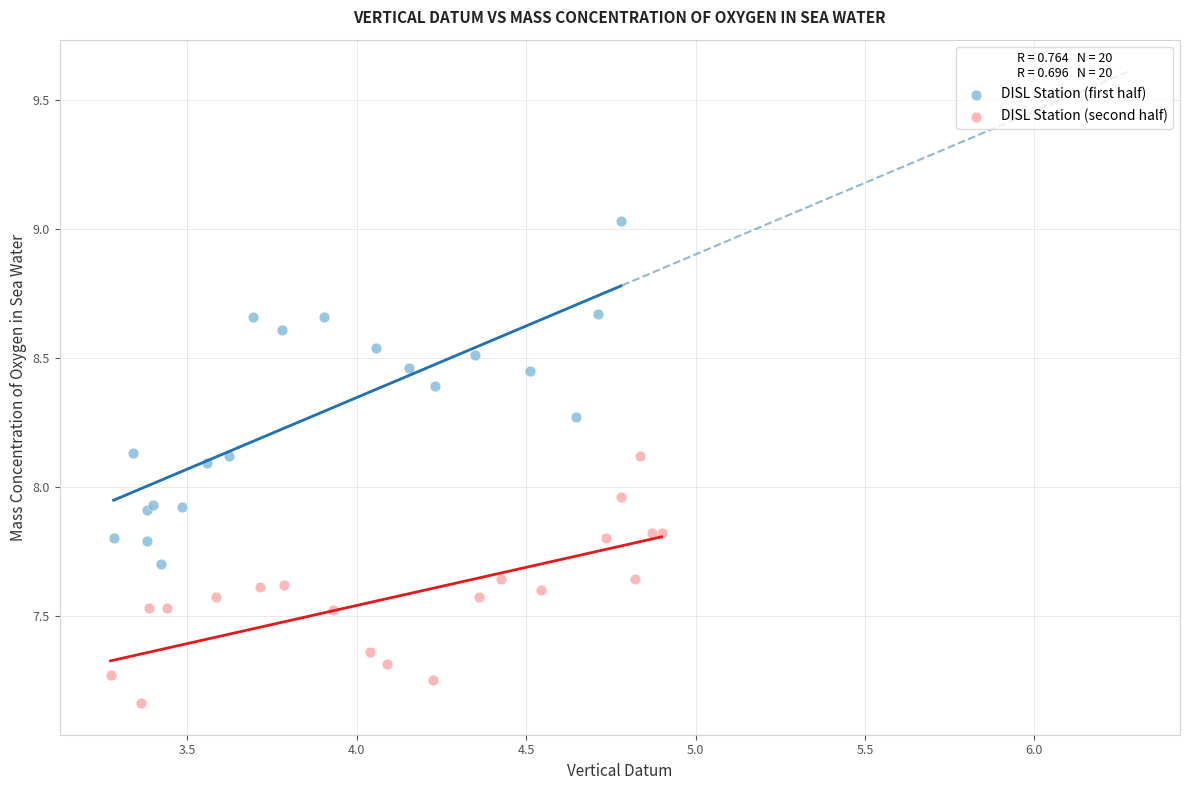

Which series reaches the maximum Y coordinate?

DISL Station (first half)